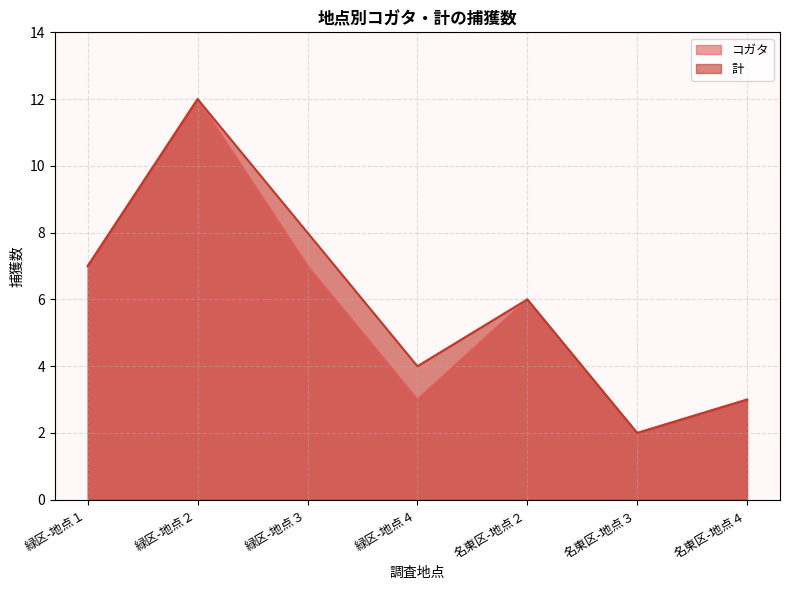

How many lines are shown in the chart?

2